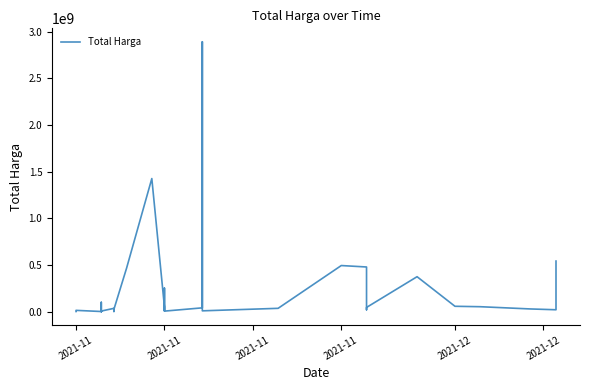

Which label corresponds to the smallest value in the chart?

2021-11